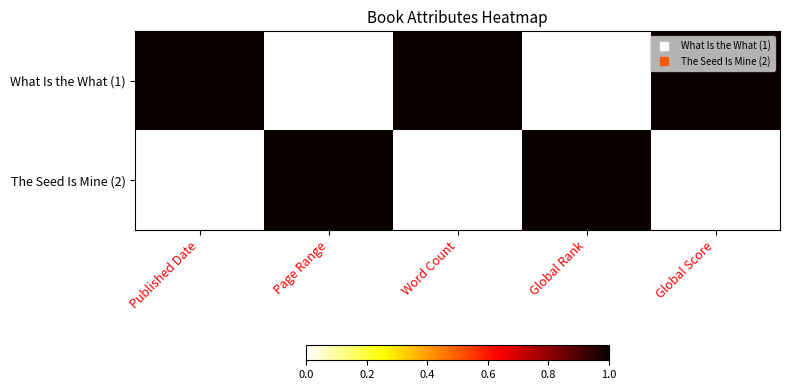

What is the total value across all series at Global Score?

1